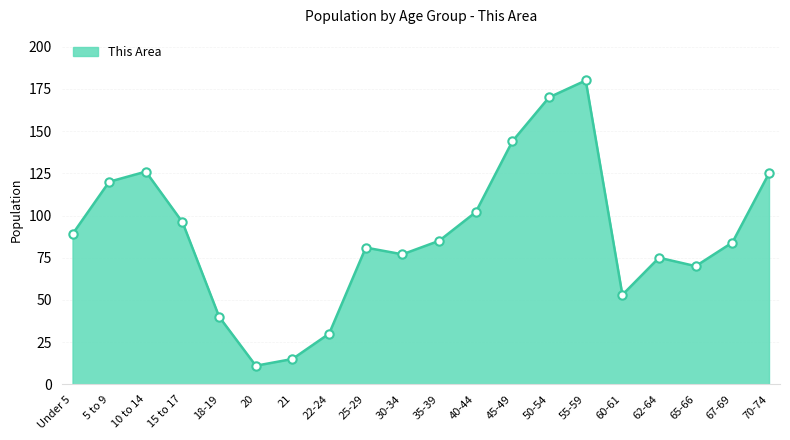

What is the sum of the values at Under 5 and 70-74?

214